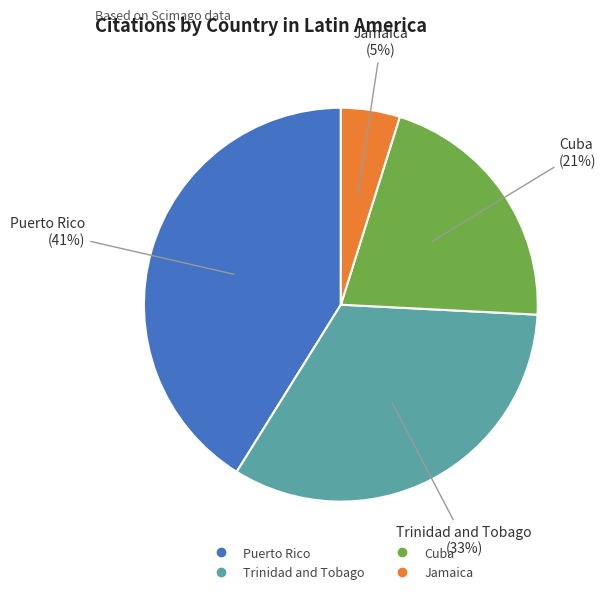

To the nearest percent, what is the difference between the largest and smallest slice percentages?

36%